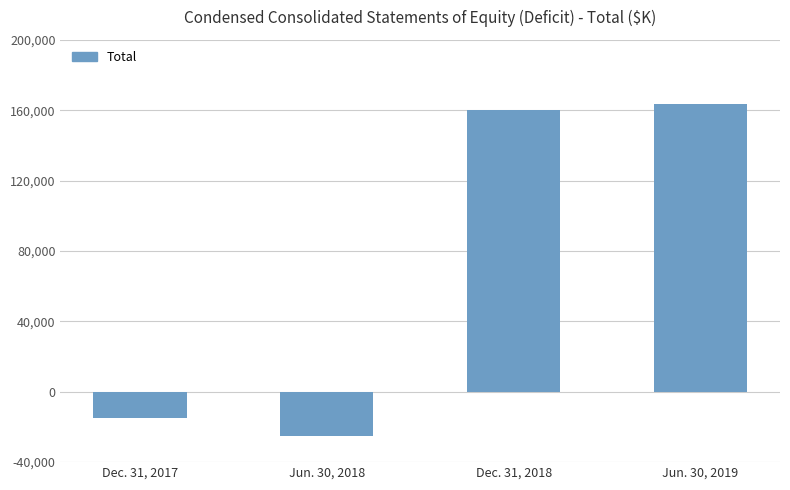

Rank the categories by value from lowest to highest.

Jun. 30, 2018, Dec. 31, 2017, Dec. 31, 2018, Jun. 30, 2019